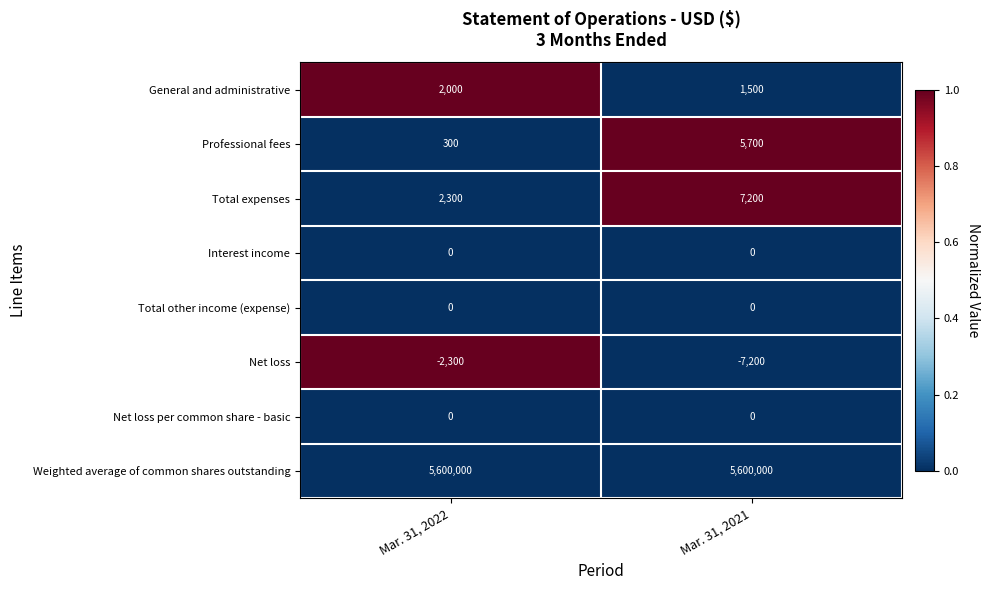

Which label corresponds to the smallest value in the chart?

Mar. 31, 2021